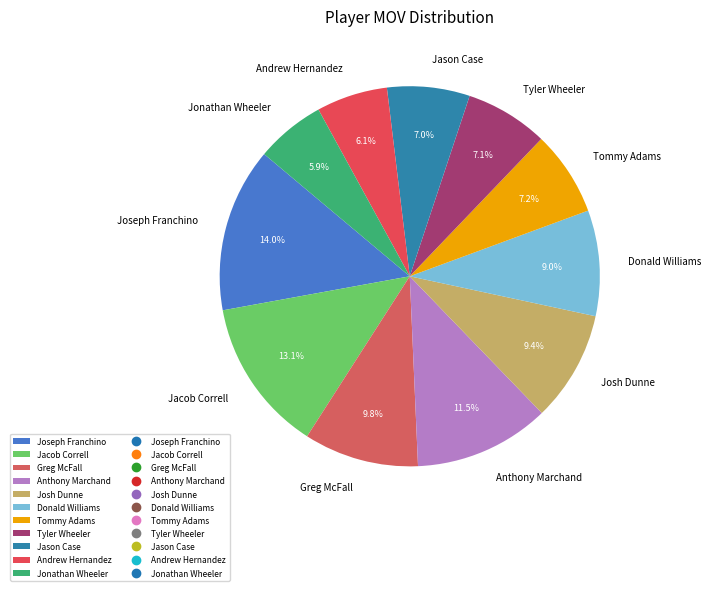

What is the largest slice in the pie chart?

Joseph Franchino